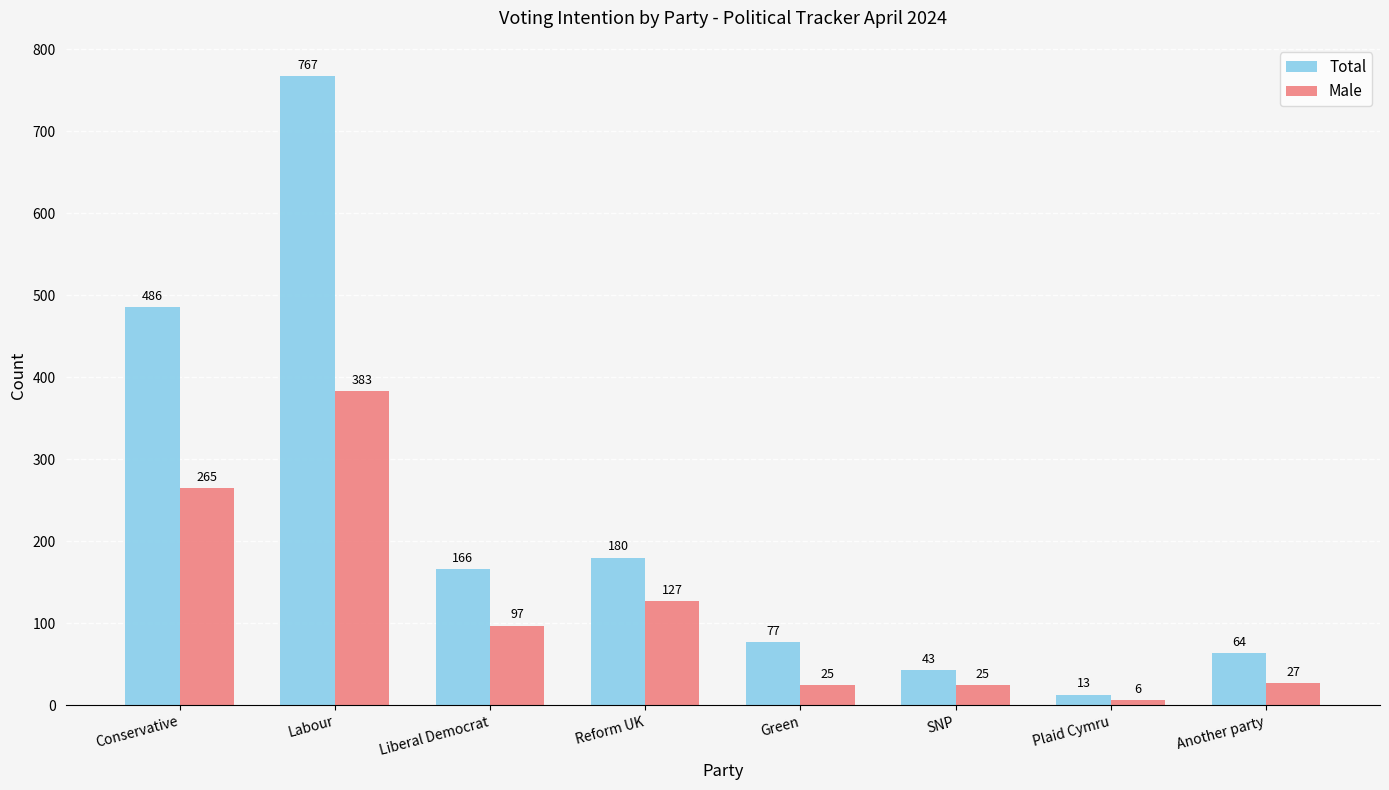

True or false: Total has a value of 152 at Conservative.

False